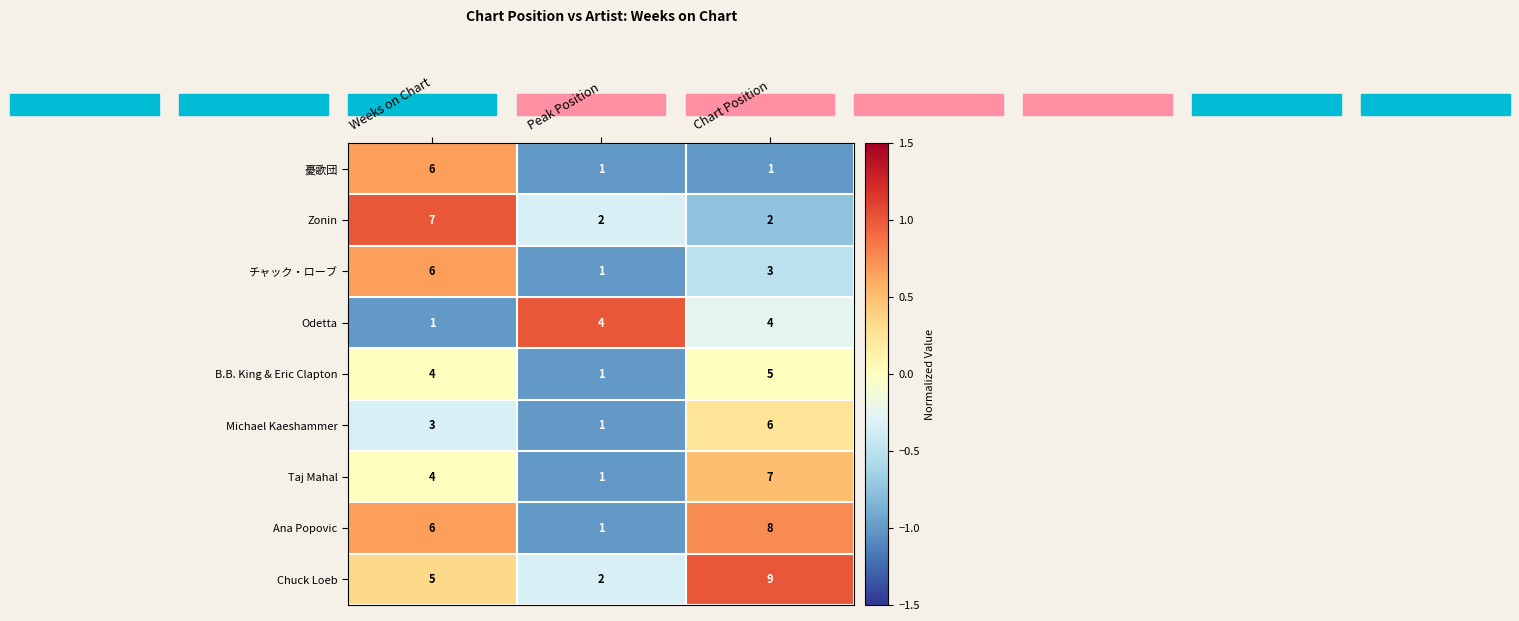

How many series are shown in this chart?

9